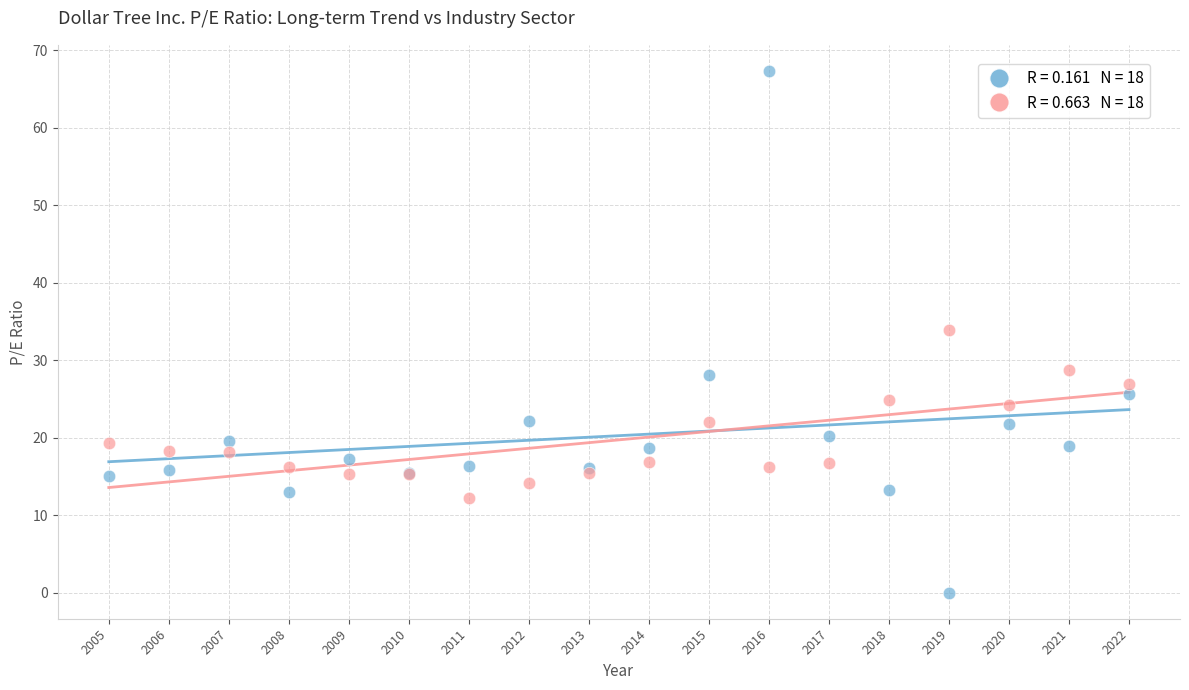

Across all series, what Y value is closest to 33?

33.9